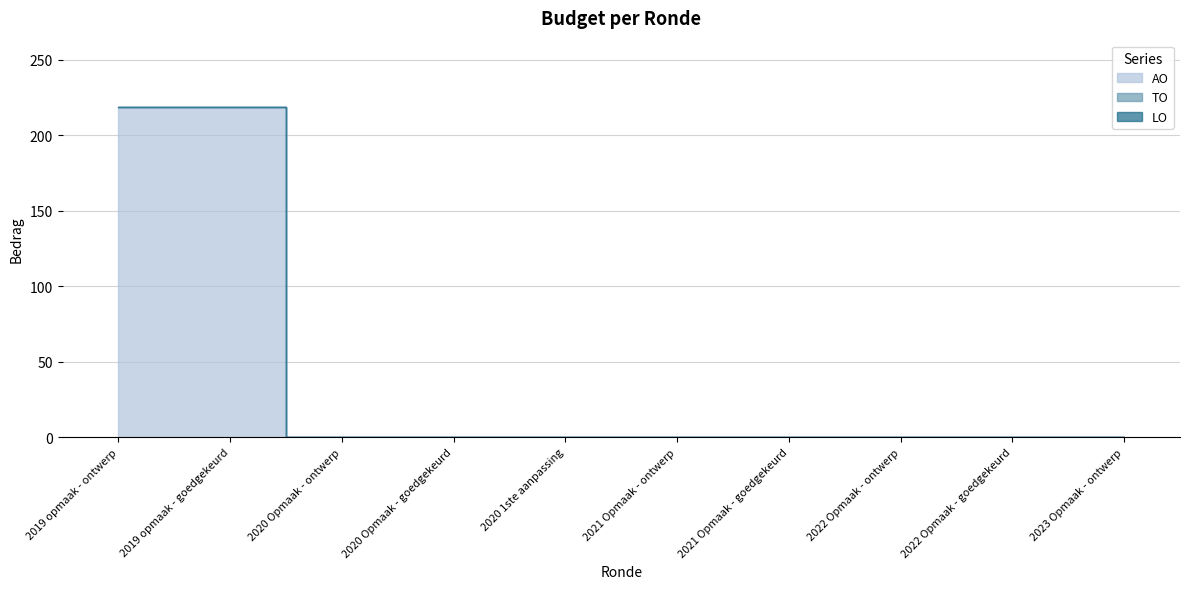

True or false: LO has more than 1 interior local peaks.

False